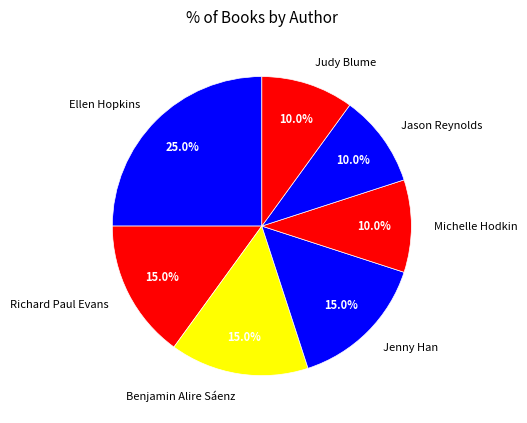

What is the largest slice in the pie chart?

Ellen Hopkins